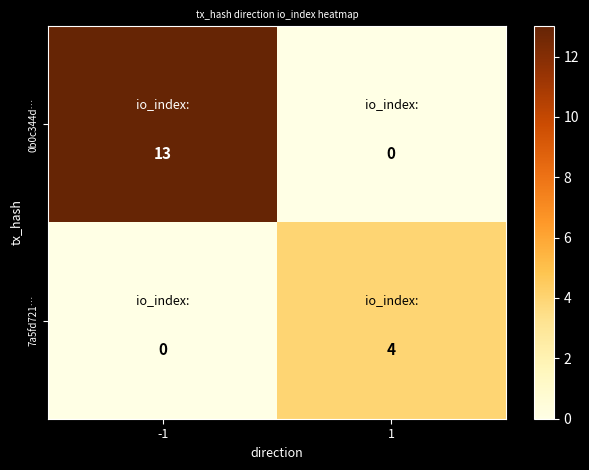

Which series has the widest spread of values?

0b0c344d…